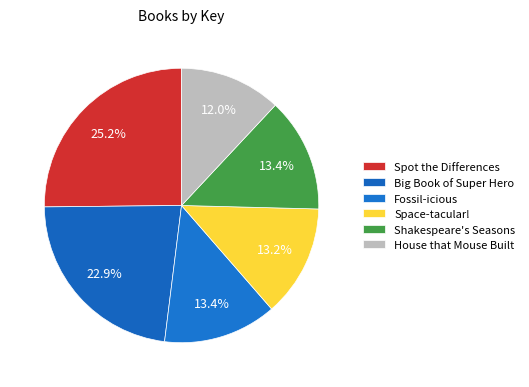

To the nearest percent, what is the combined percentage of Space-tacular! and Fossil-icious?

27%